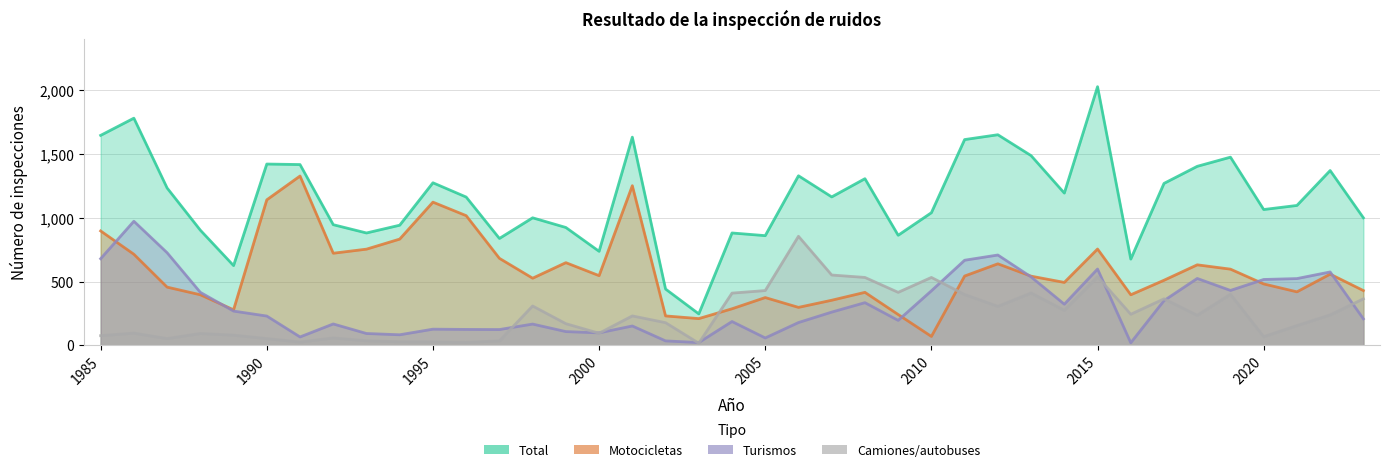

True or false: Total has more than 1 interior local peaks.

True